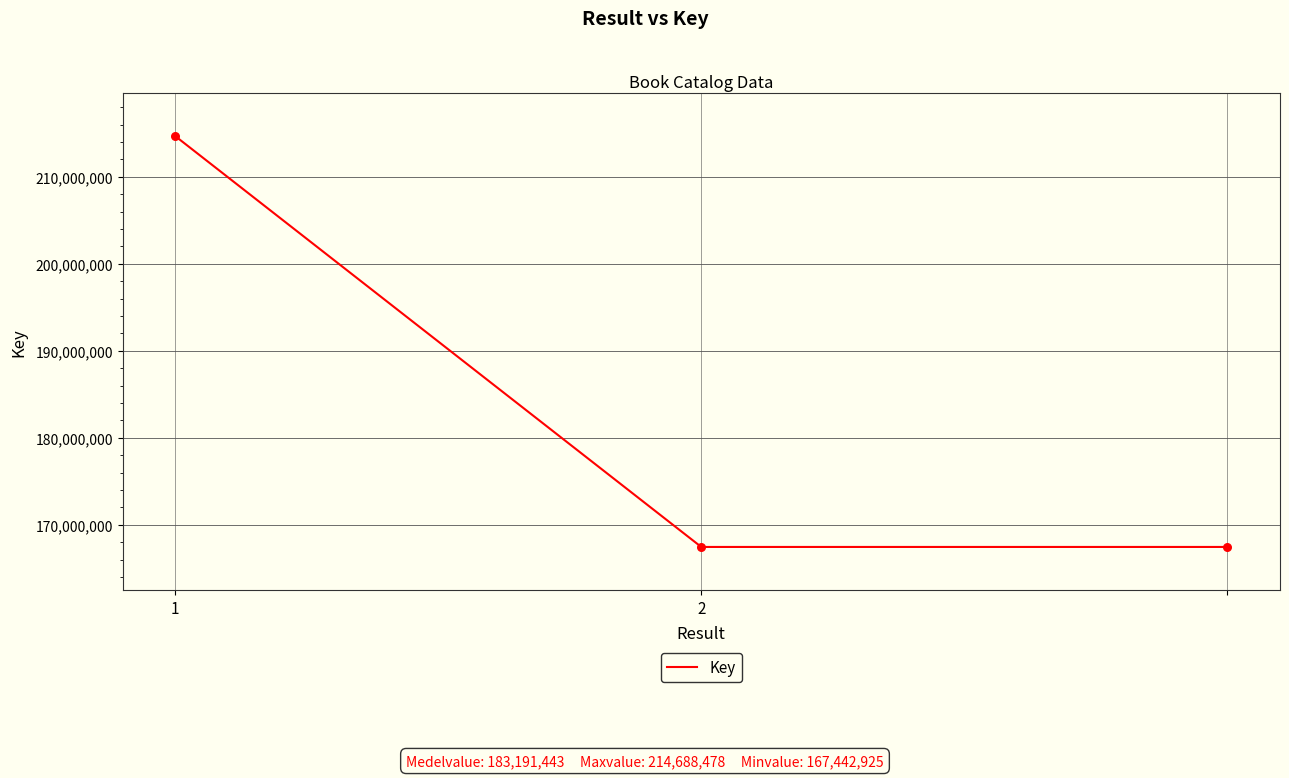

What is the smallest value displayed?

167442925